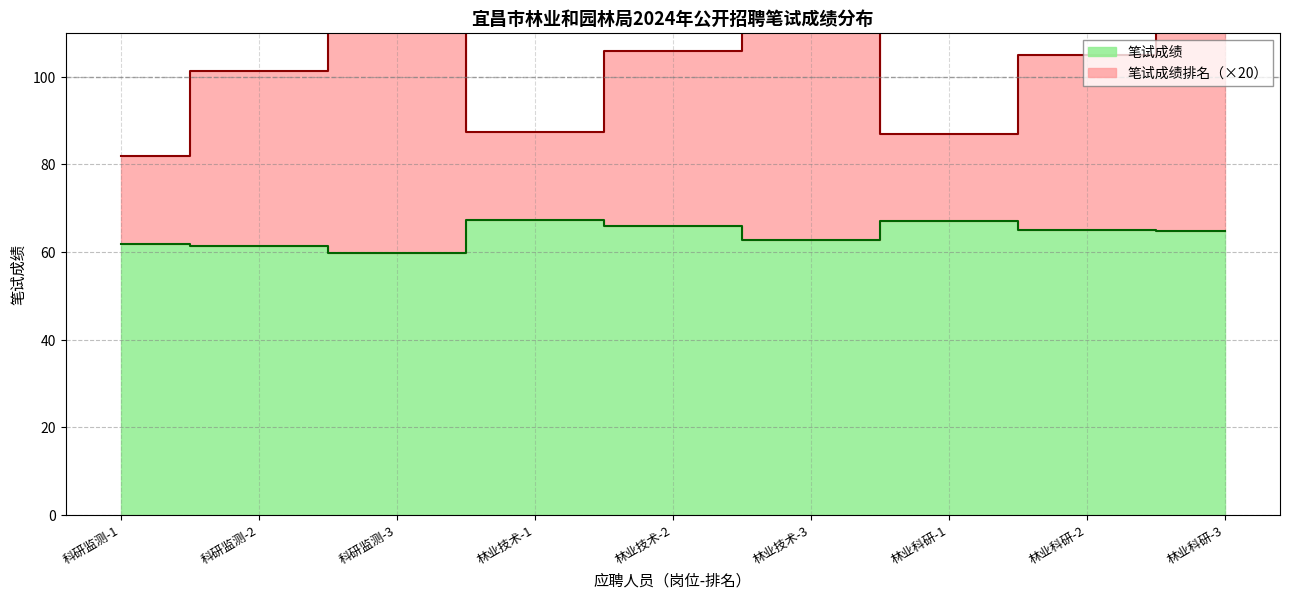

What is the average value of the 笔试成绩 series?

63.9